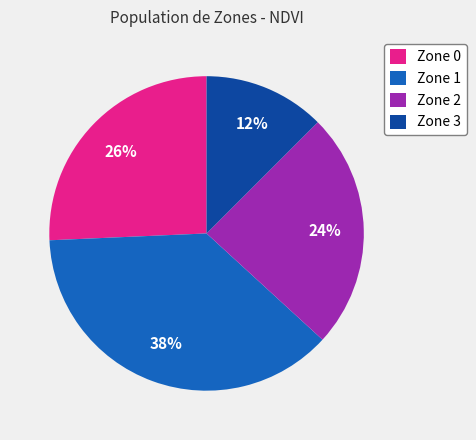

Is there any slice that represents more than half of the pie?

No